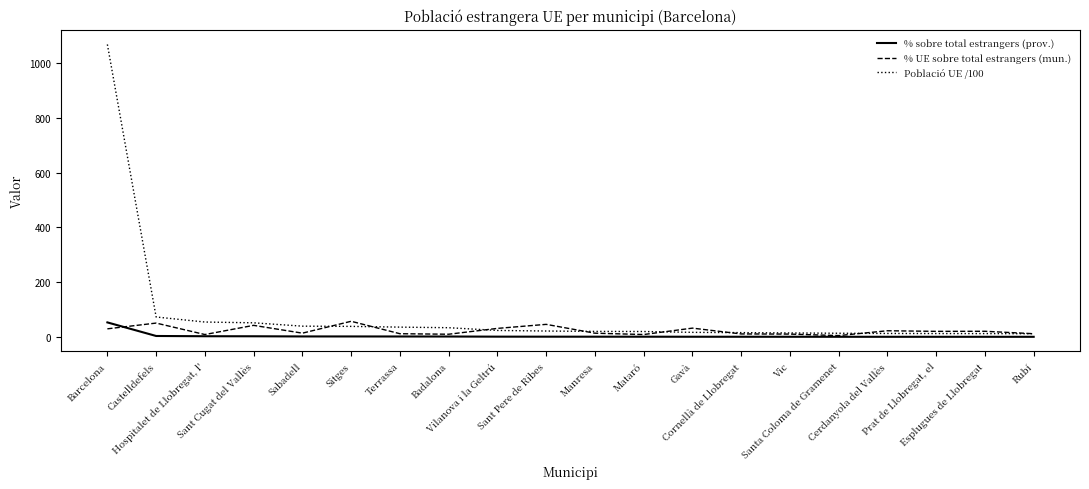

Which series has the widest spread of values?

Població UE /100